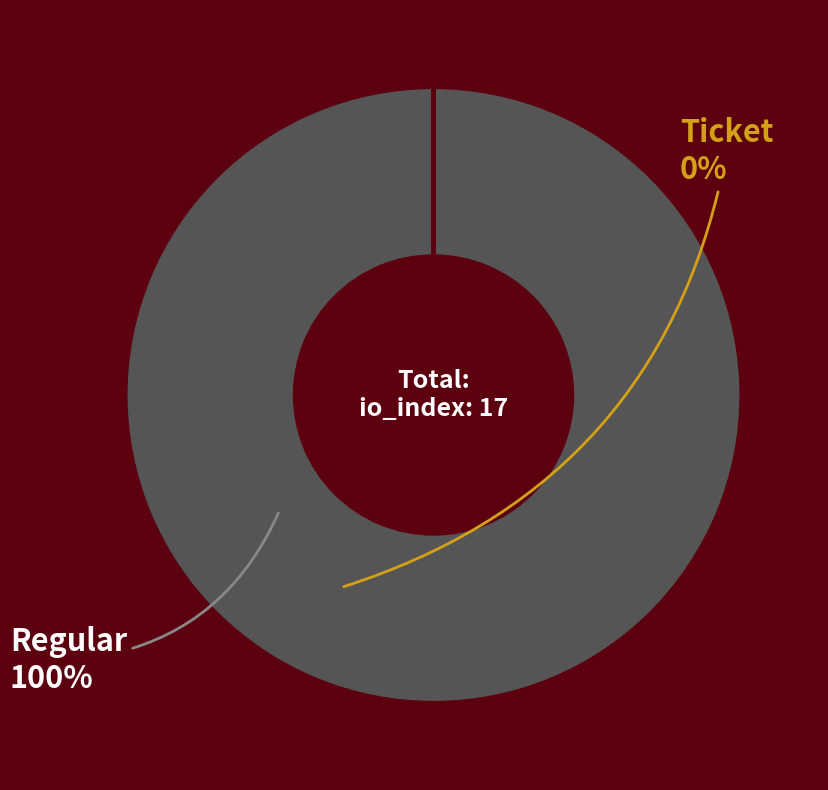

Does any single category account for the majority?

Yes